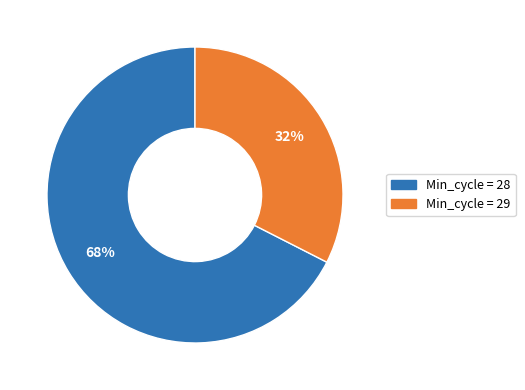

Count the number of slices in the pie.

2